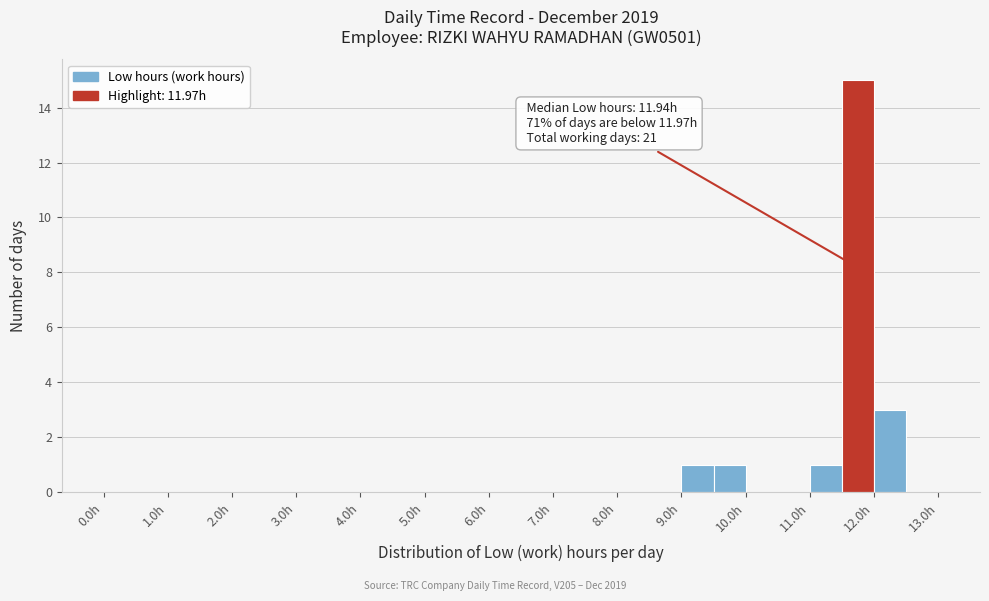

Which range on the x-axis has the tallest bar?

11.5 to 12.0